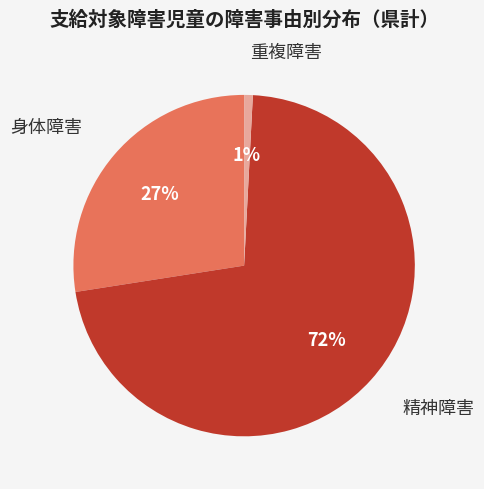

To the nearest percent, what is the average slice percentage?

33%